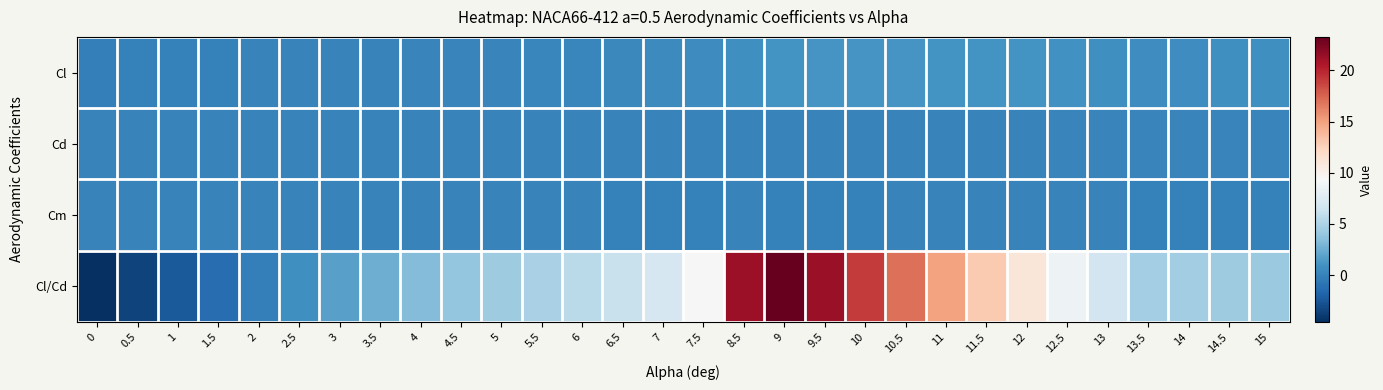

How many data points does each series have?

30